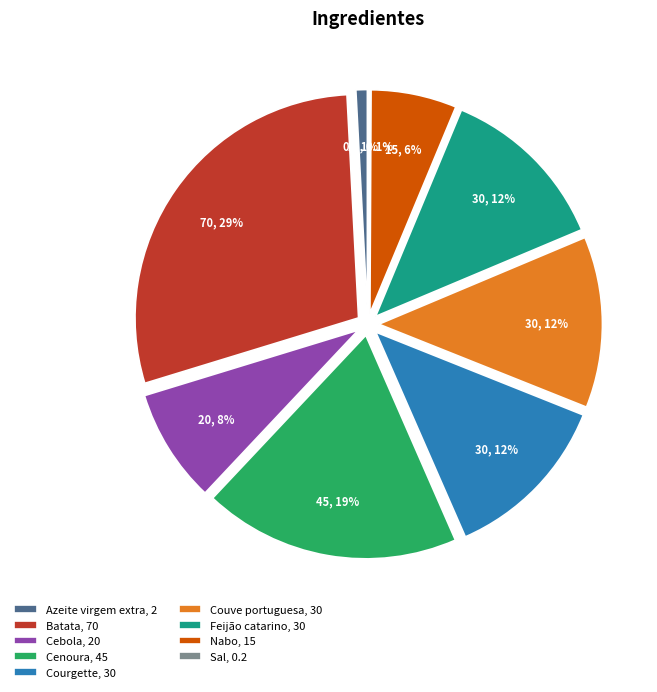

True or false: Cebola accounts for 8% of the total.

True